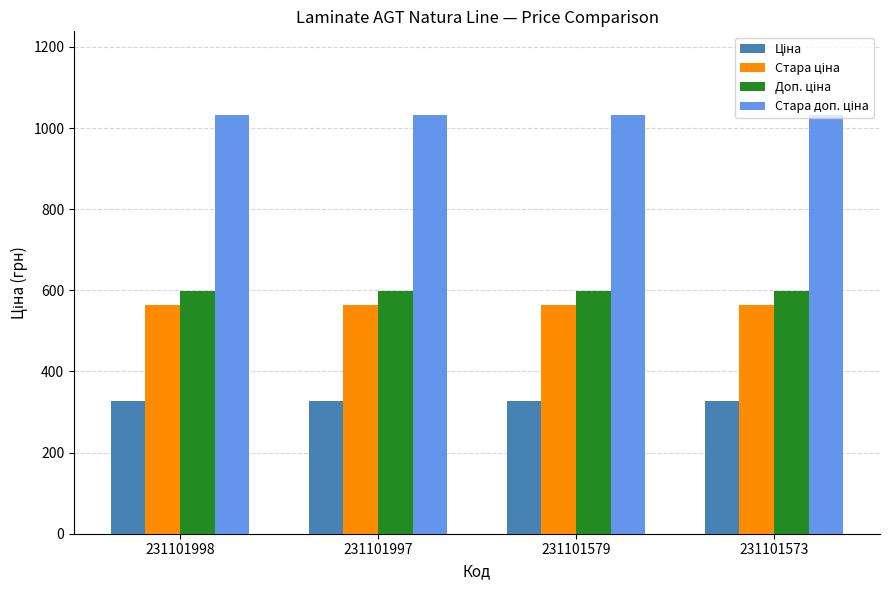

Are the bars grouped side by side (vs. stacked)?

Yes